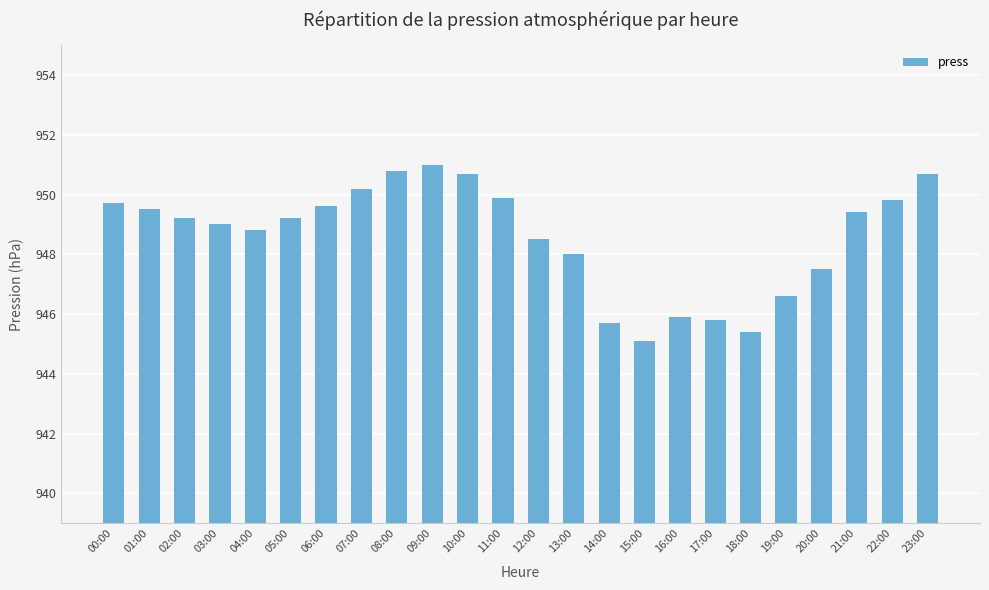

Read the value at 19:00.

946.6